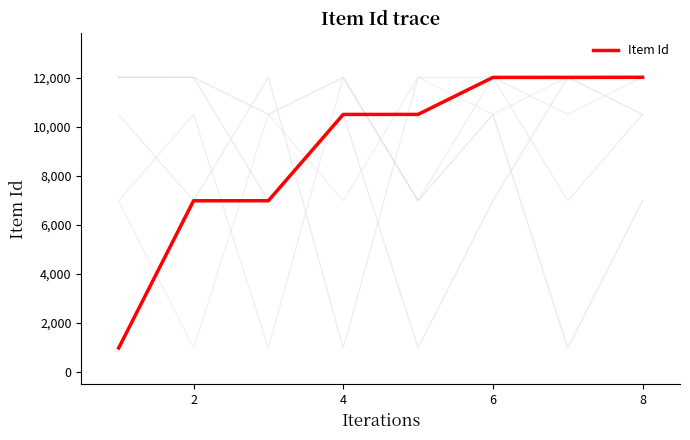

What is the maximum value shown in the chart?

12020